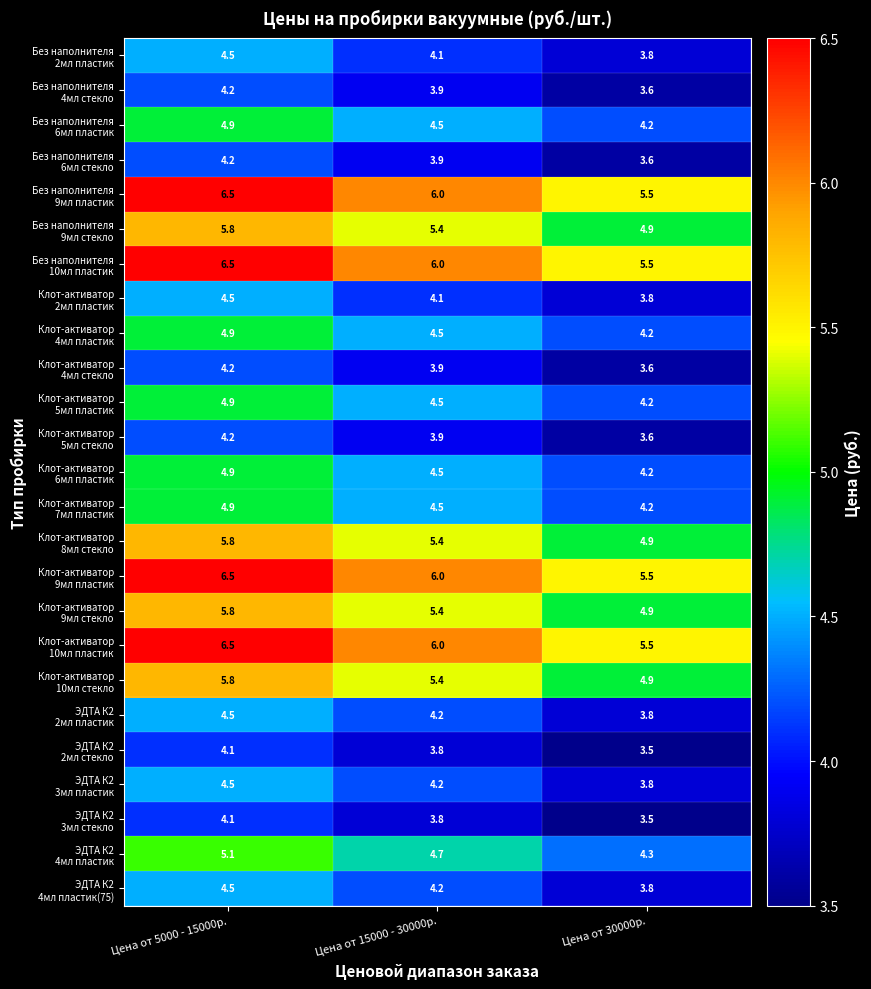

What is the spread (max minus min) of values at Цена от 15000 - 30000р.?

2.2